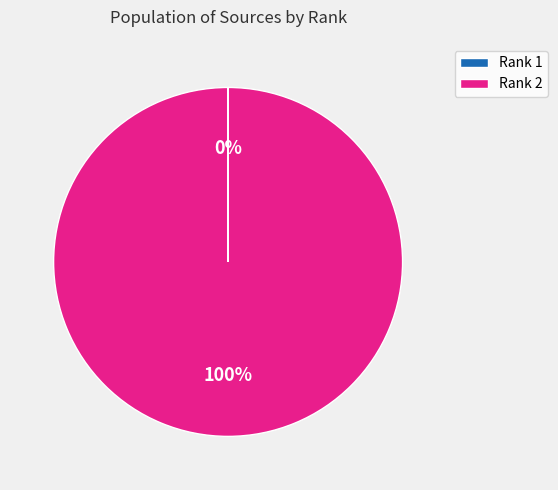

True or false: Rank 2 accounts for 100% of the total.

True